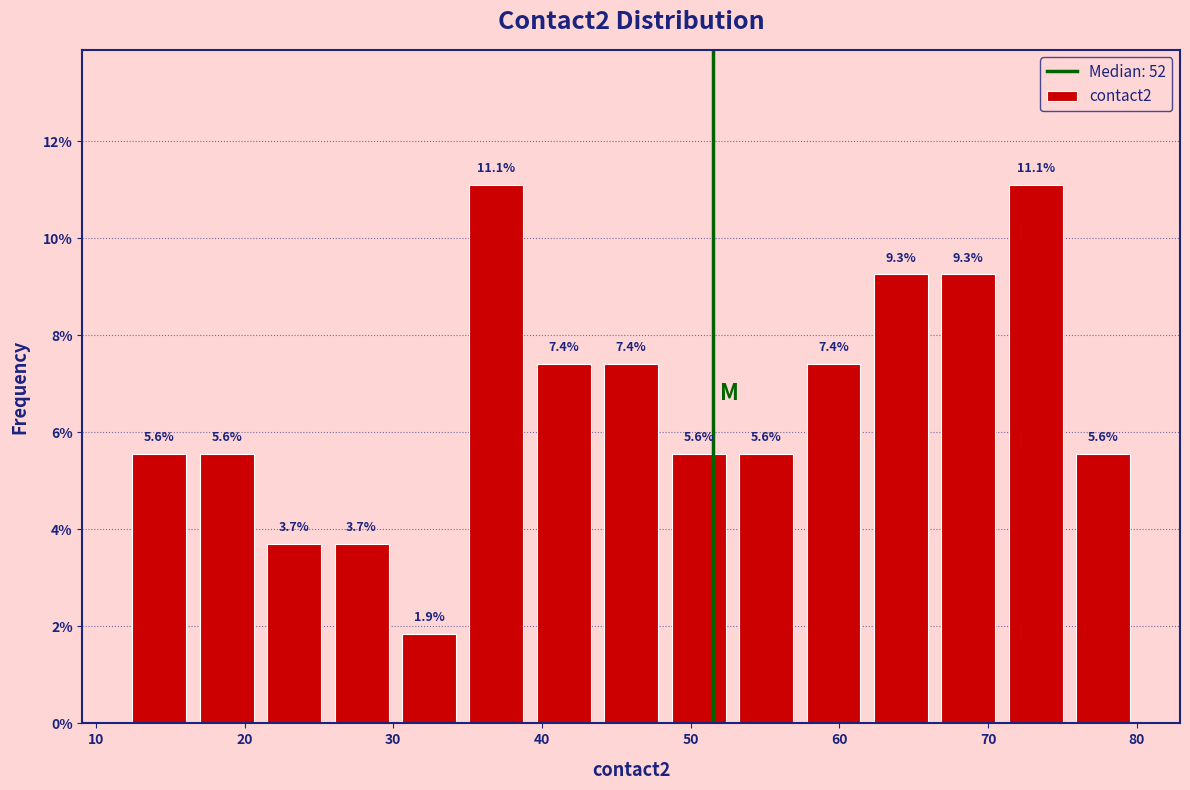

Reading left to right, list every bar in this chart as the range it spans on the x-axis followed by its height. The bar edges are not printed on the chart, so give them approximately, as read against the axis.

12 to 17: 5.6
17 to 21: 5.6
21 to 26: 3.7
26 to 30: 3.7
30 to 35: 1.9
35 to 39: 11.1
39 to 44: 7.4
44 to 48: 7.4
48 to 53: 5.6
53 to 57: 5.6
57 to 62: 7.4
62 to 66: 9.3
66 to 71: 9.3
71 to 75: 11.1
75 to 80: 5.6